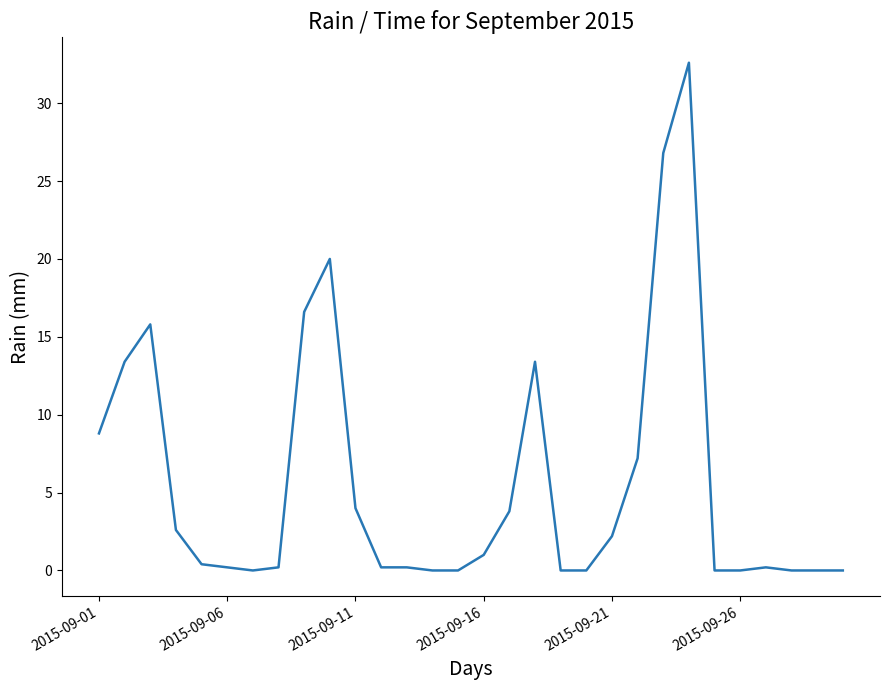

What is the maximum value shown in the chart?

32.6